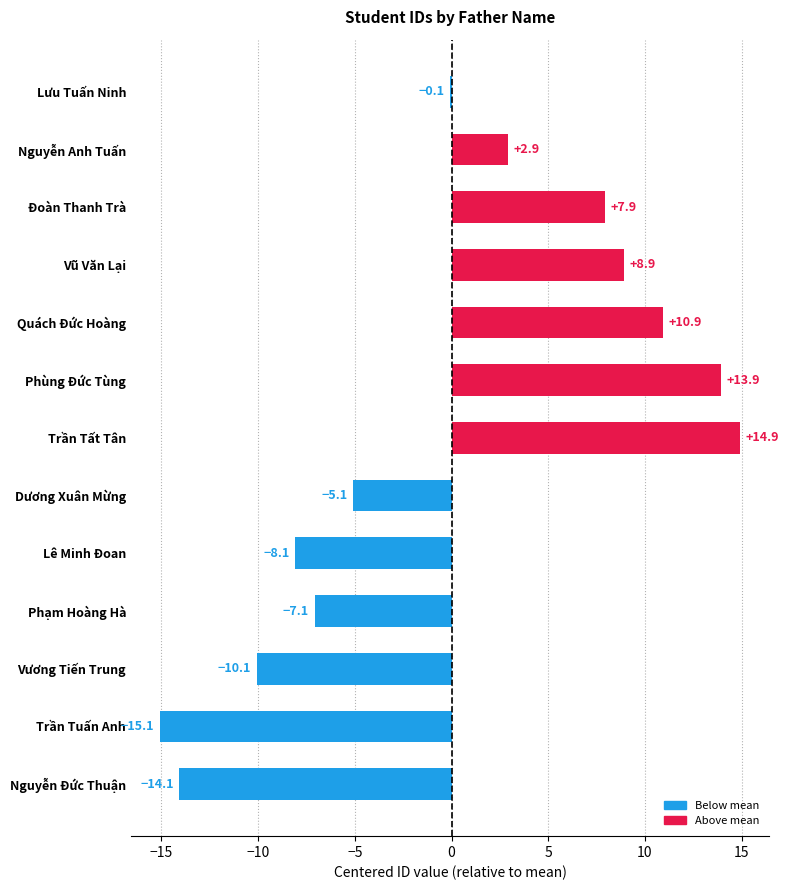

Reading top to bottom, transcribe all the data shown in this chart.

Lưu Tuấn Ninh=-0.1	Nguyễn Anh Tuấn=2.9	Đoàn Thanh Trà=7.9	Vũ Văn Lại=8.9	Quách Đức Hoàng=10.9	Phùng Đức Tùng=13.9	Trần Tất Tân=14.9	Dương Xuân Mừng=-5.1	Lê Minh Đoan=-8.1	Phạm Hoàng Hà=-7.1	Vương Tiến Trung=-10.1	Trần Tuấn Anh=-15.1	Nguyễn Đức Thuận=-14.1